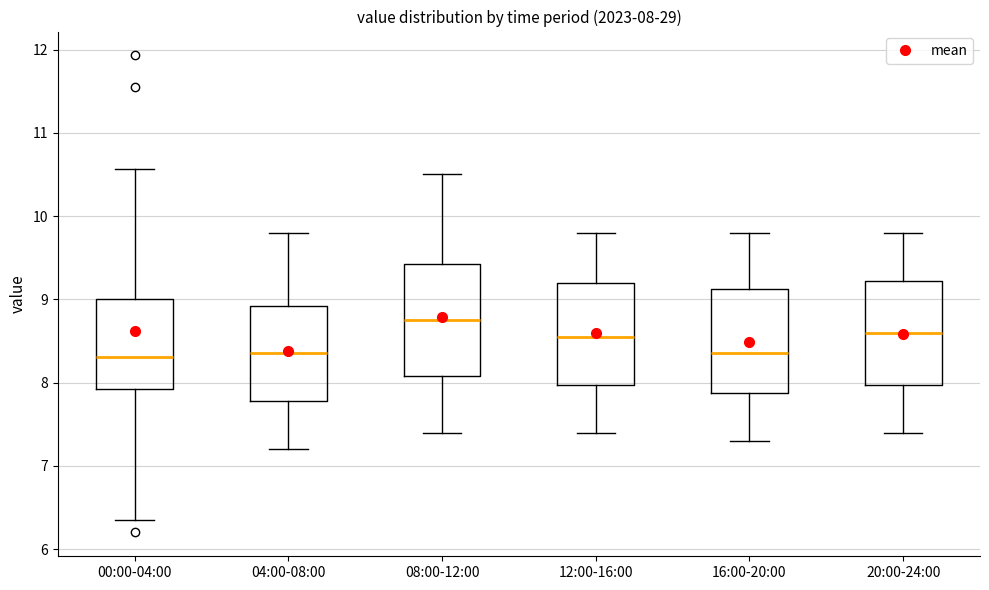

Comparing the boxes themselves (not the whiskers), which one is the tallest?

08:00-12:00